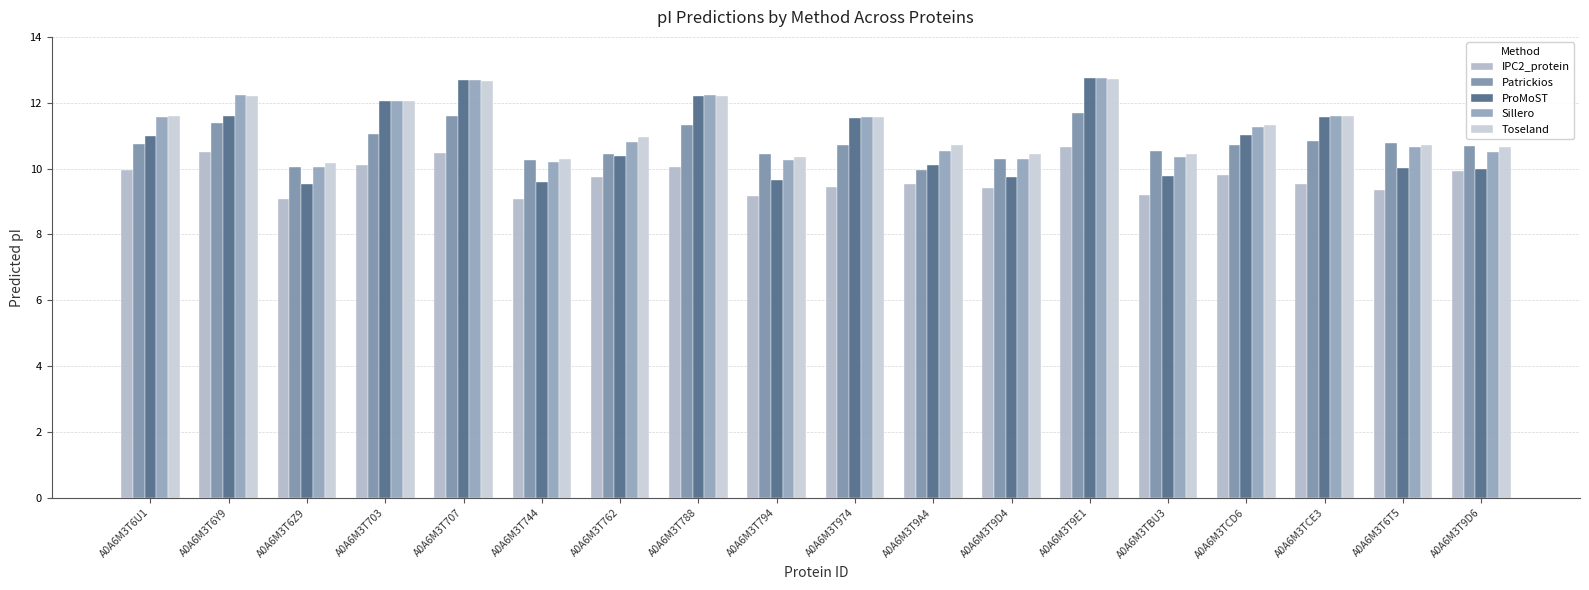

What are all the series names shown in the legend?

IPC2_protein, Patrickios, ProMoST, Sillero, Toseland